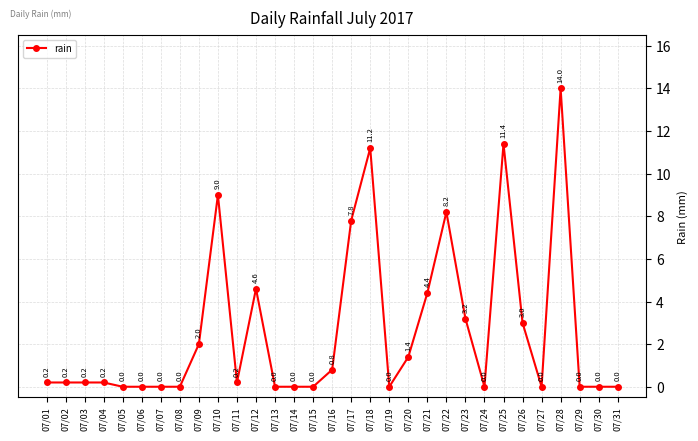

How many series are shown in this chart?

1